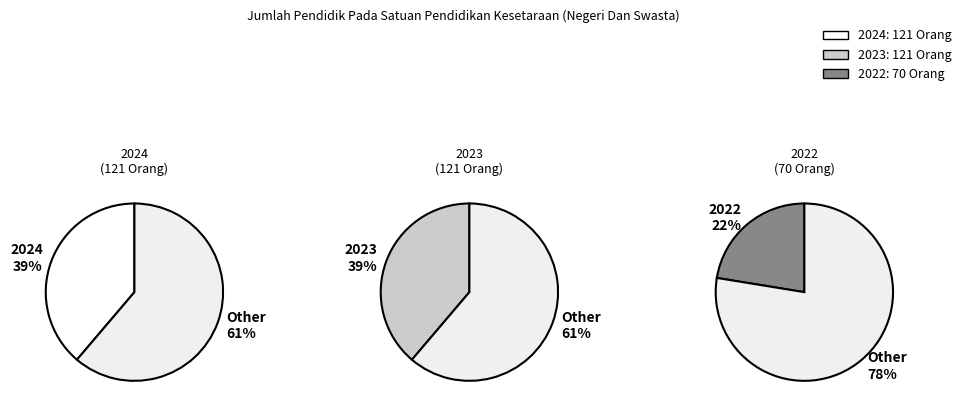

Combined, do 2024 and 2023 account for over 50%?

Yes